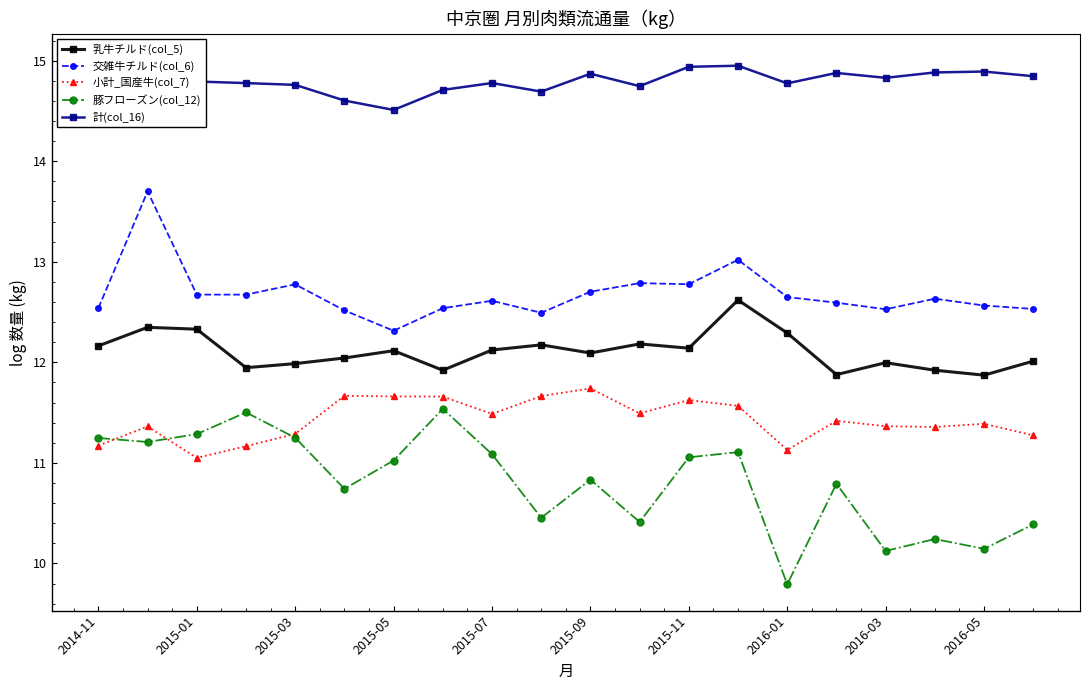

True or false: 乳牛チルド(col_5) has more than 2 points higher than both neighbors.

True